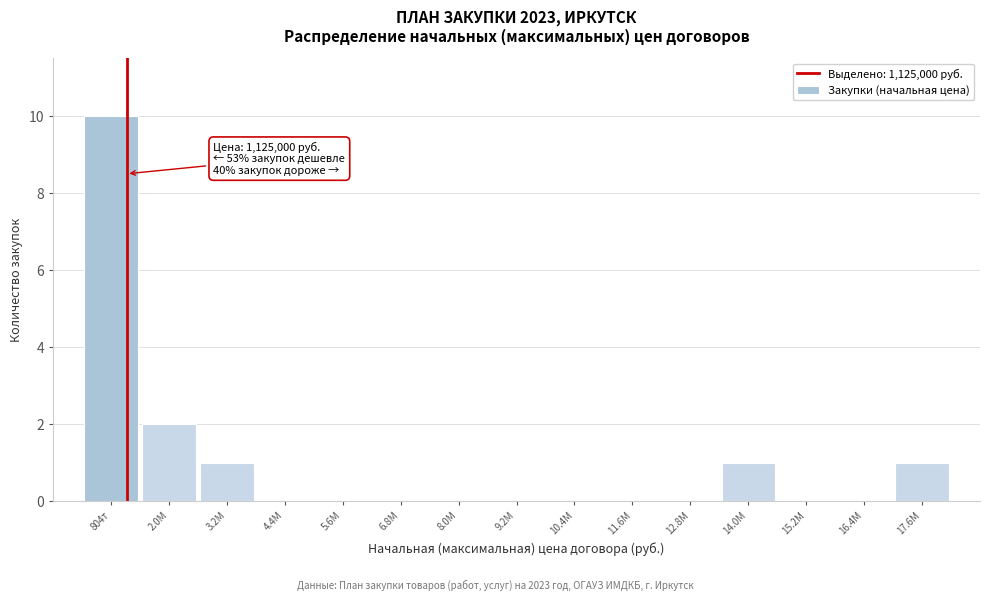

Reading left to right, list all the values displayed in this chart.

804т=10	2.0М=2	3.2М=1	4.4М=0	5.6М=0	6.8М=0	8.0М=0	9.2М=0	10.4М=0	11.6М=0	12.8М=0	14.0М=1	15.2М=0	16.4М=0	17.6М=1